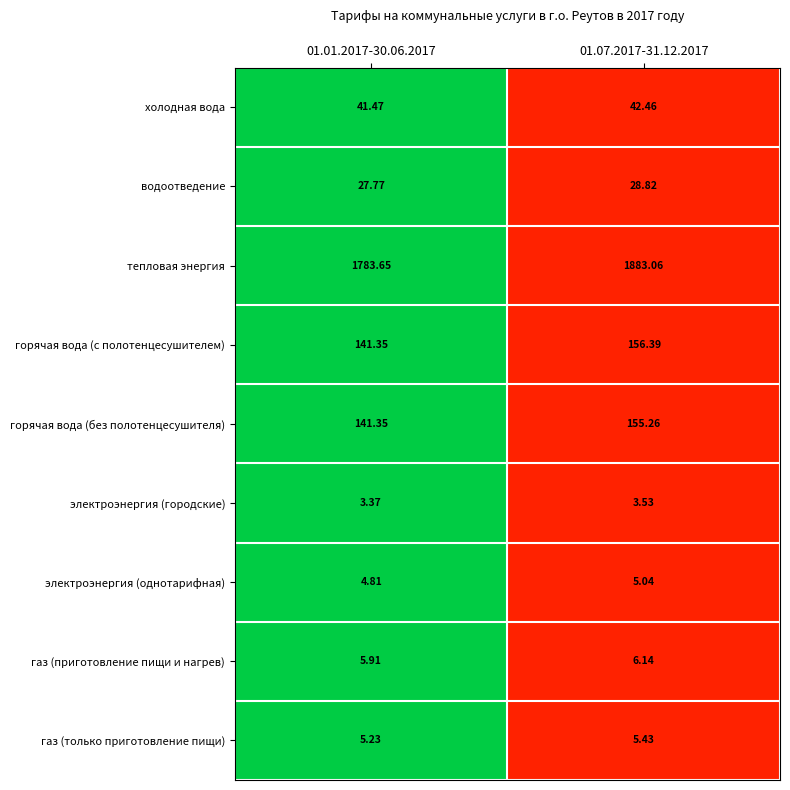

Which series has the widest spread of values?

тепловая энергия